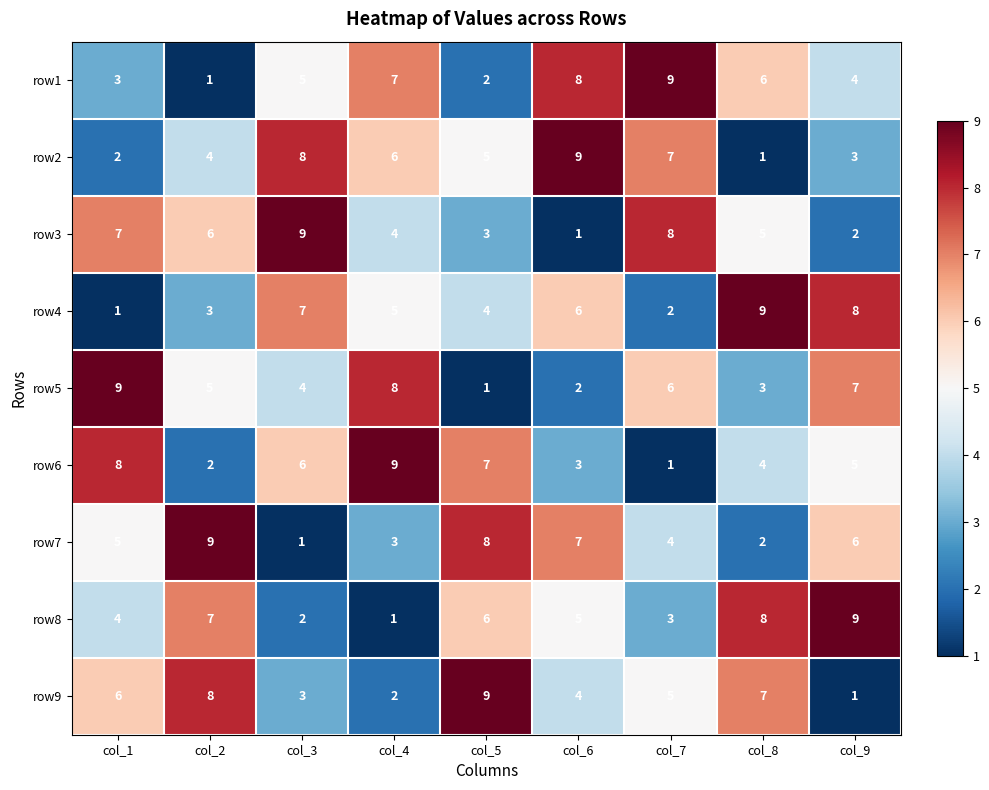

What is the difference between the row5 values at col_4 and col_5?

7